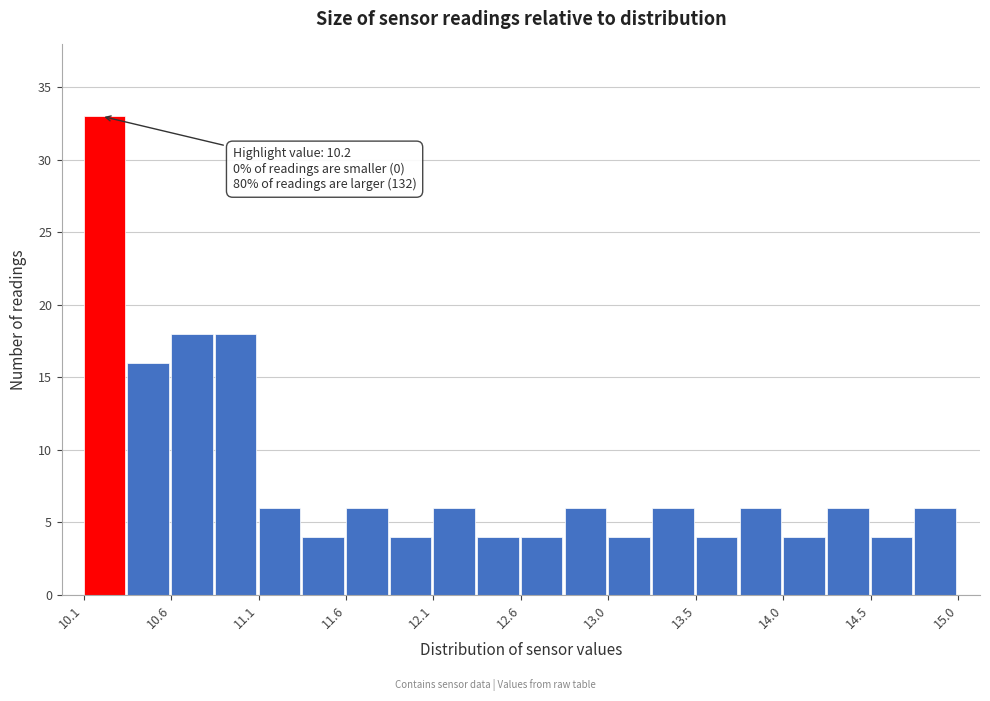

Which range on the x-axis has the tallest bar?

10.100 to 10.345